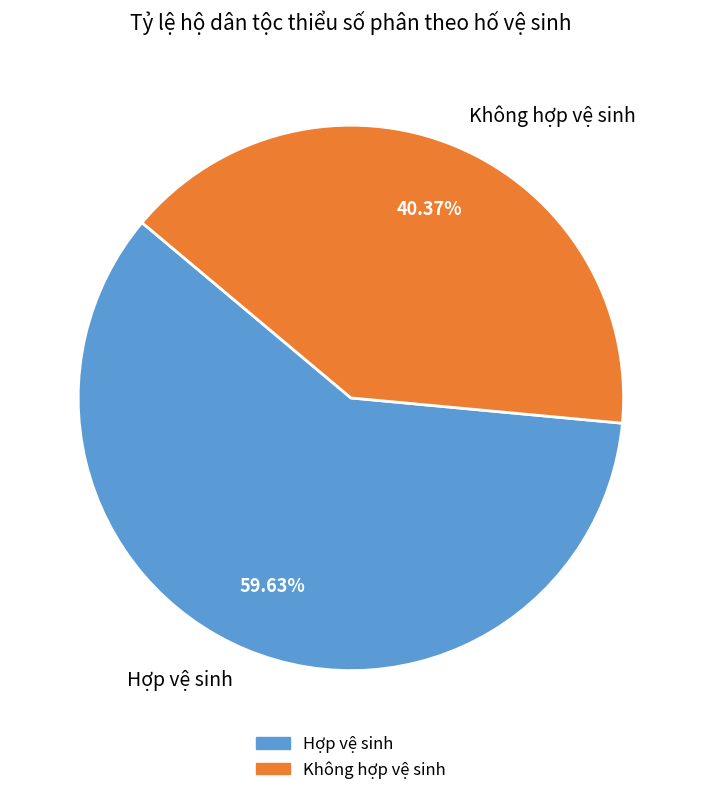

Which slice is the smallest?

Không hợp vệ sinh